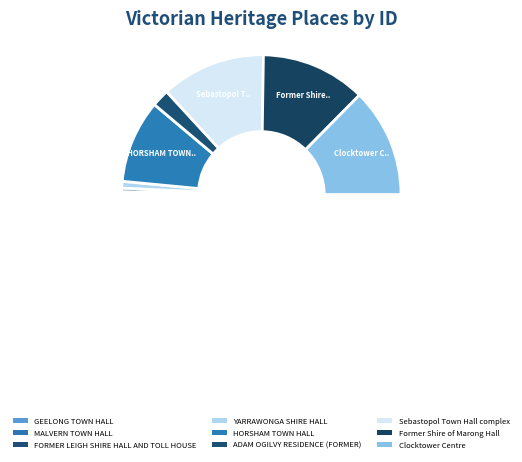

To the nearest percent, what is the average slice percentage?

11%